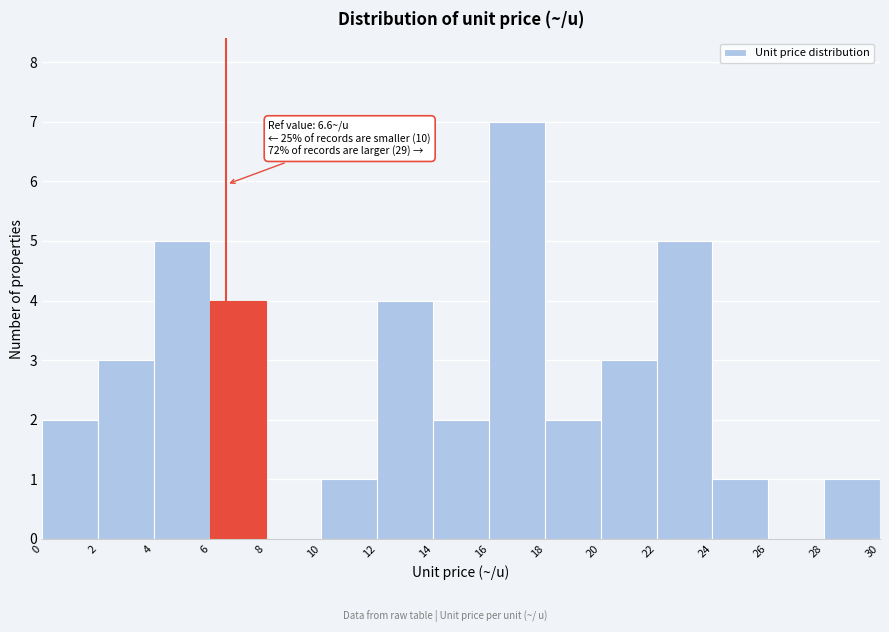

Which range on the x-axis has the tallest bar?

16 to 18